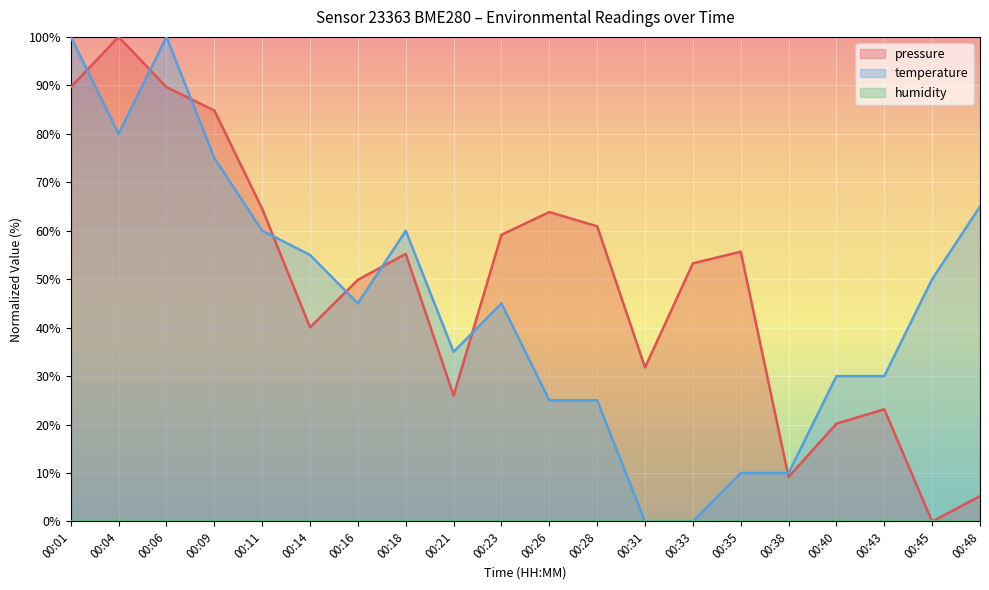

Between which two adjacent categories do temperature and pressure first intersect?

00:01 and 00:04